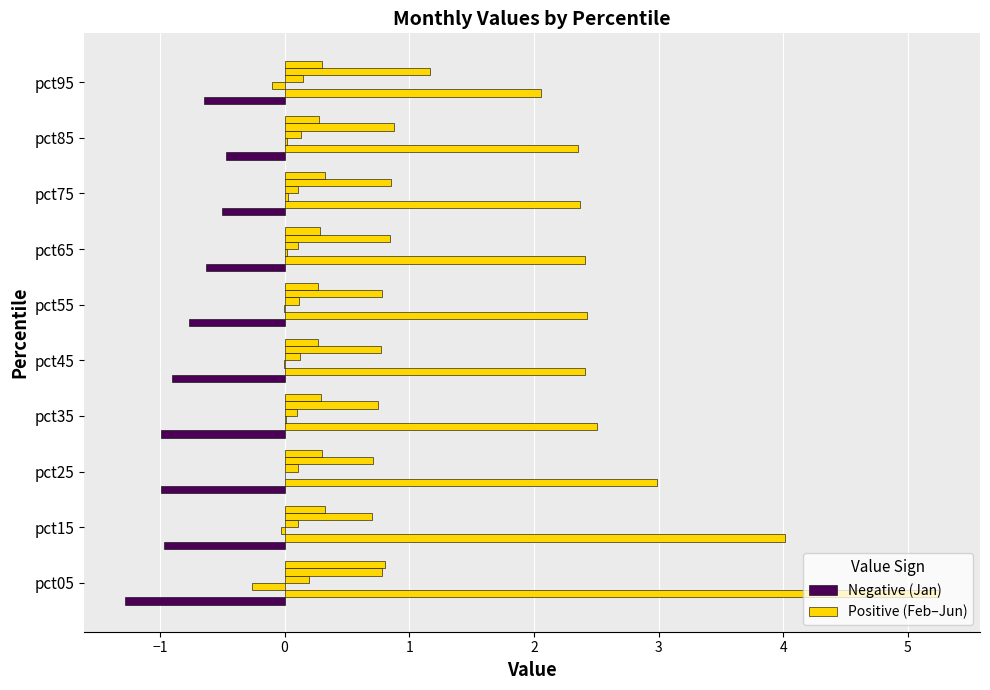

How many categories are shown in the chart?

10